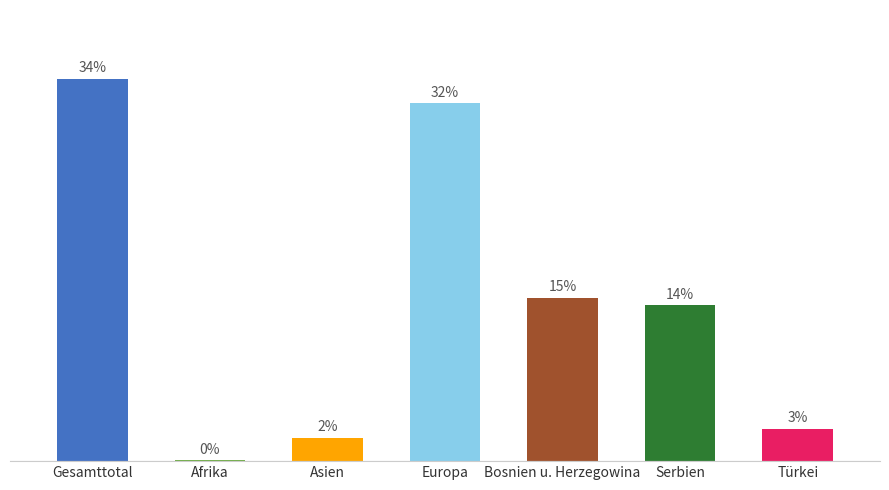

Which category has the highest value across all series?

Gesamttotal